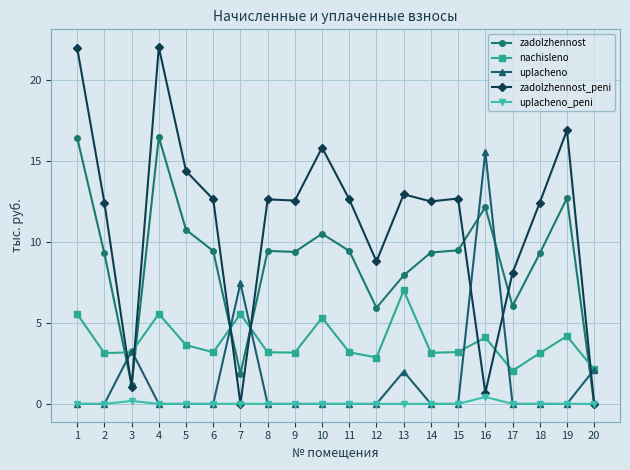

Which series has the largest total across all categories?

zadolzhennost_peni